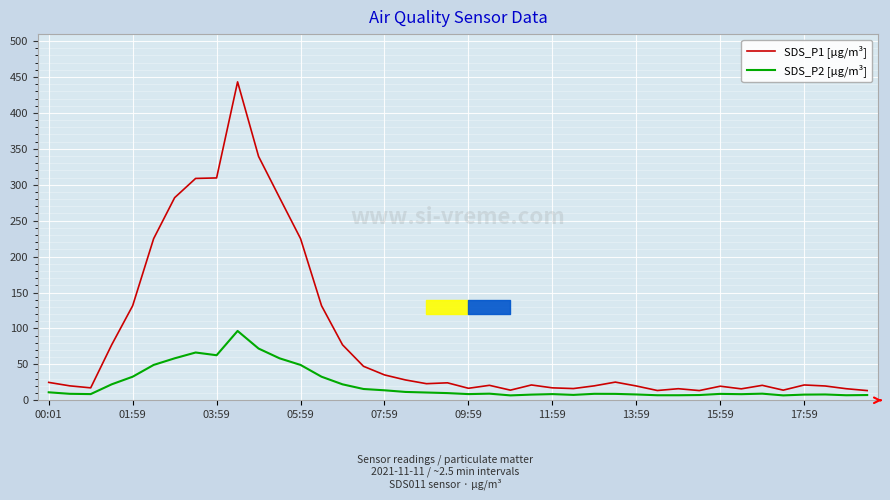

Which series has the largest range (max minus min)?

SDS_P1 [µg/m³]